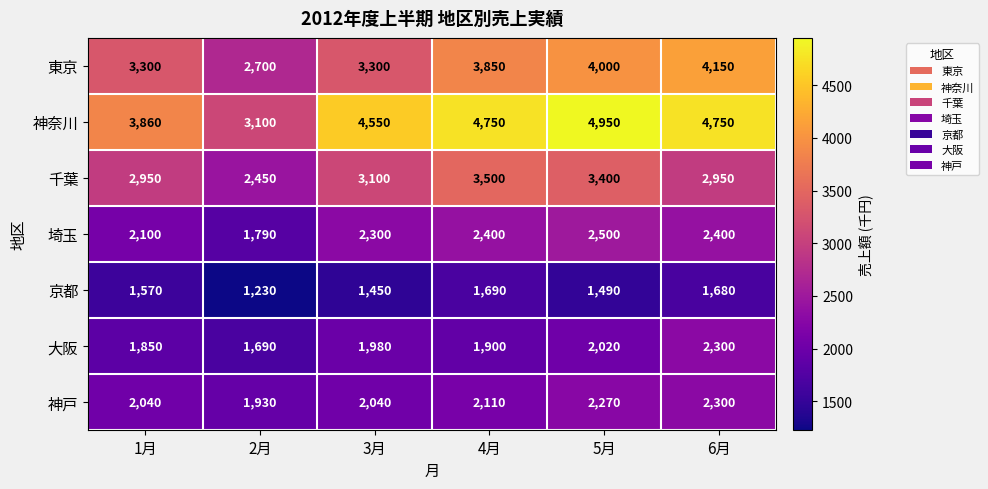

Is it true that 東京 equals 6028 at 4月?

False